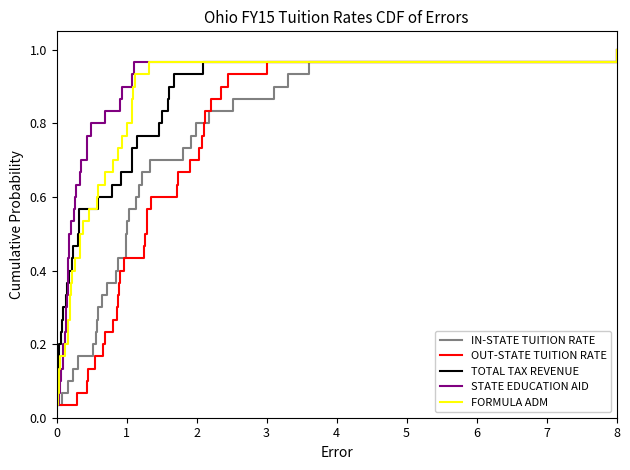

True or false: IN-STATE TUITION RATE has more than 1 interior local peaks.

False